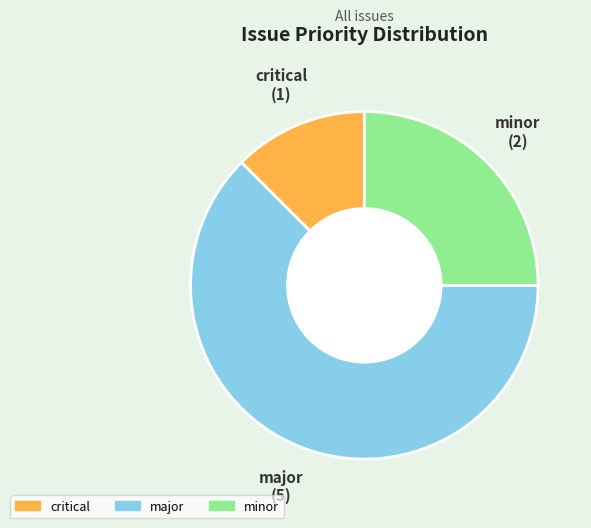

Is it true that major is 62% of the pie?

True